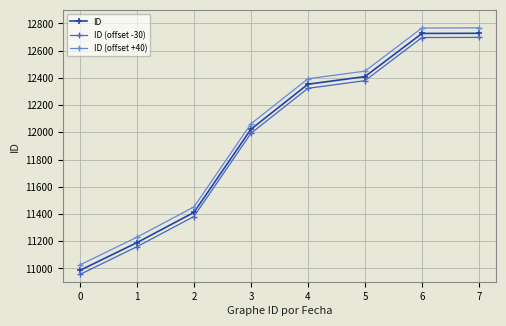

Count the number of categories in the chart.

8